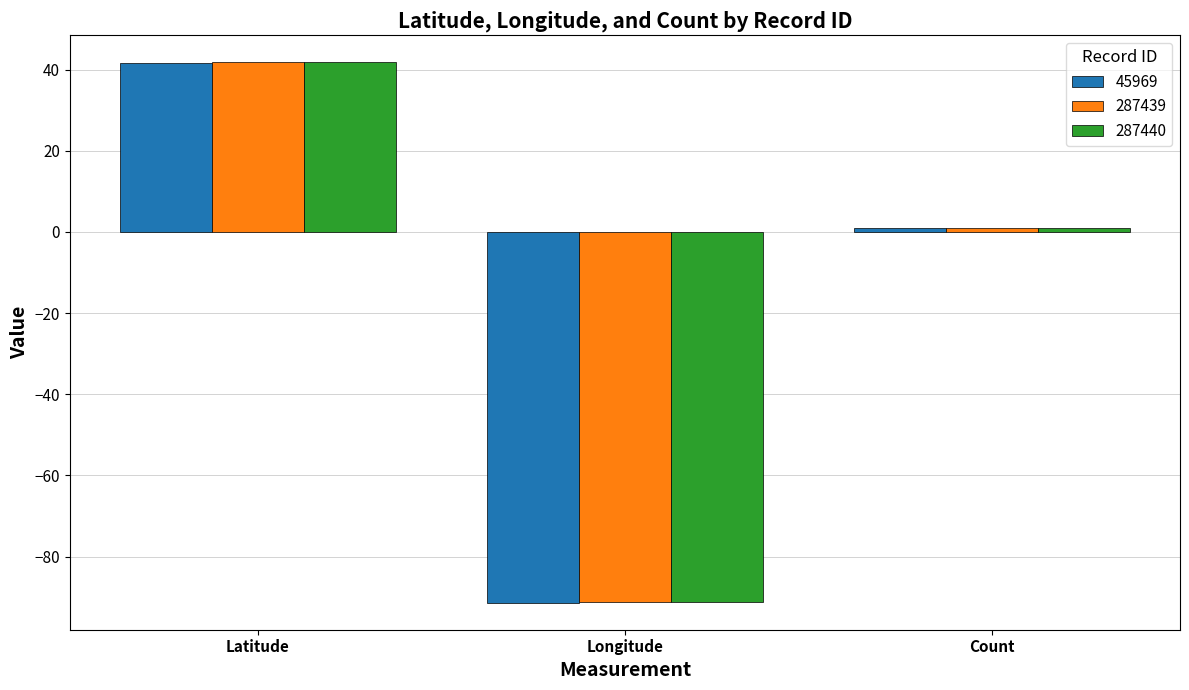

Where is 287439 nearest to the value -24?

Count